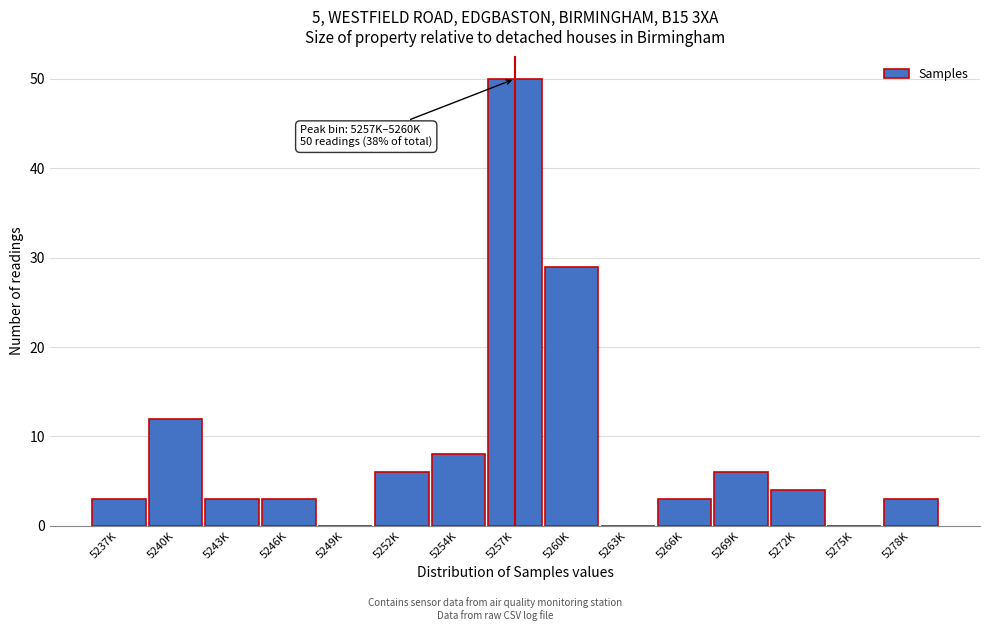

Reading left to right, list all the values displayed in this chart.

5237K=3	5240K=12	5243K=3	5246K=3	5249K=0	5252K=6	5254K=8	5257K=50	5260K=29	5263K=0	5266K=3	5269K=6	5272K=4	5275K=0	5278K=3